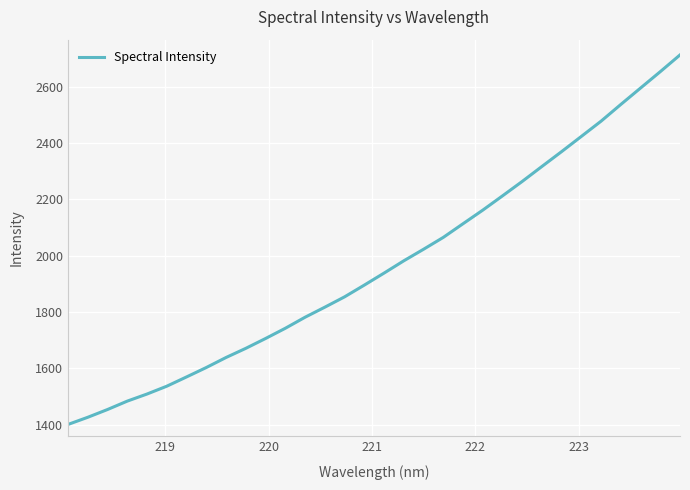

What is the maximum value shown in the chart?

2714.0